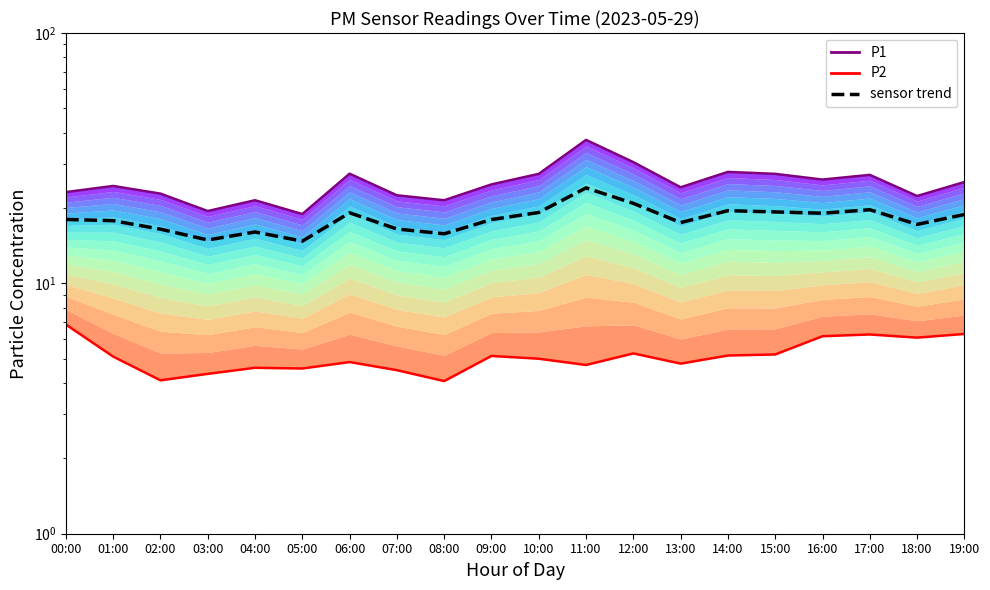

Which series has the widest spread of values?

P1